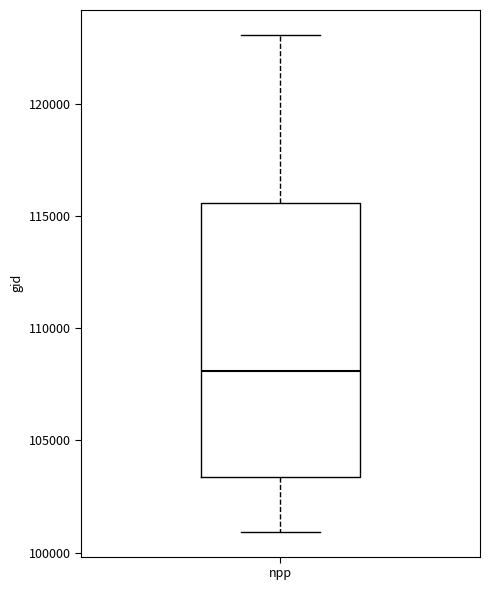

Transcribe this box plot: give where the median line is, the range the box spans, and where the two whiskers end, as read against the y-axis. The values are not printed on the chart, so give them approximately, as read against the axis.

median 108000, box 103500 to 115500, whiskers 101000 to 123000